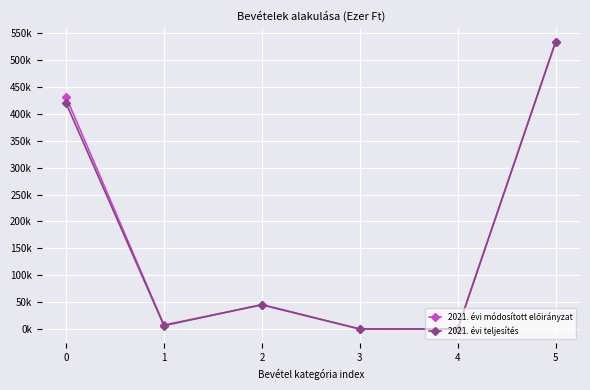

True or false: 2021. évi teljesítés has a value of 263400 at 5.

False